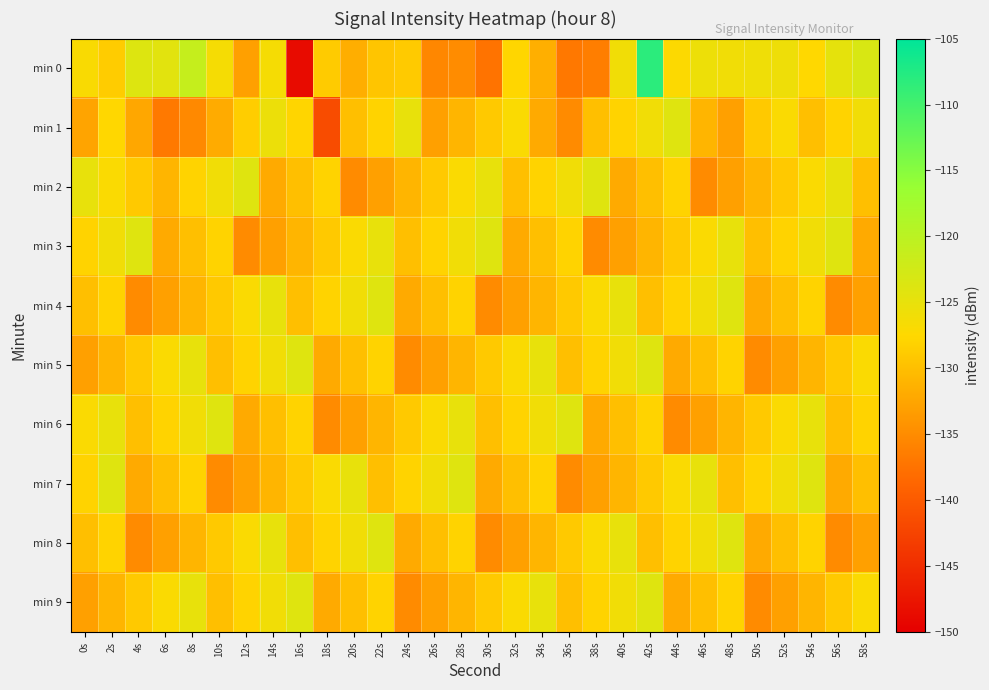

What is the maximum value shown in the chart?

-108.2